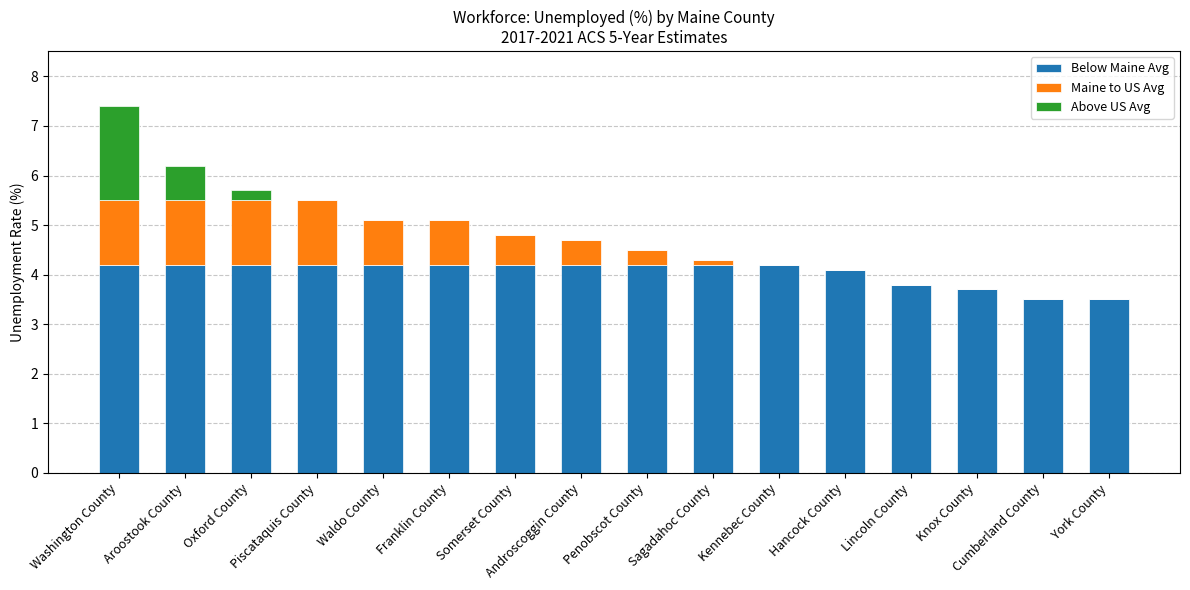

What are all the series names shown in the legend?

Below Maine Avg, Maine to US Avg, Above US Avg